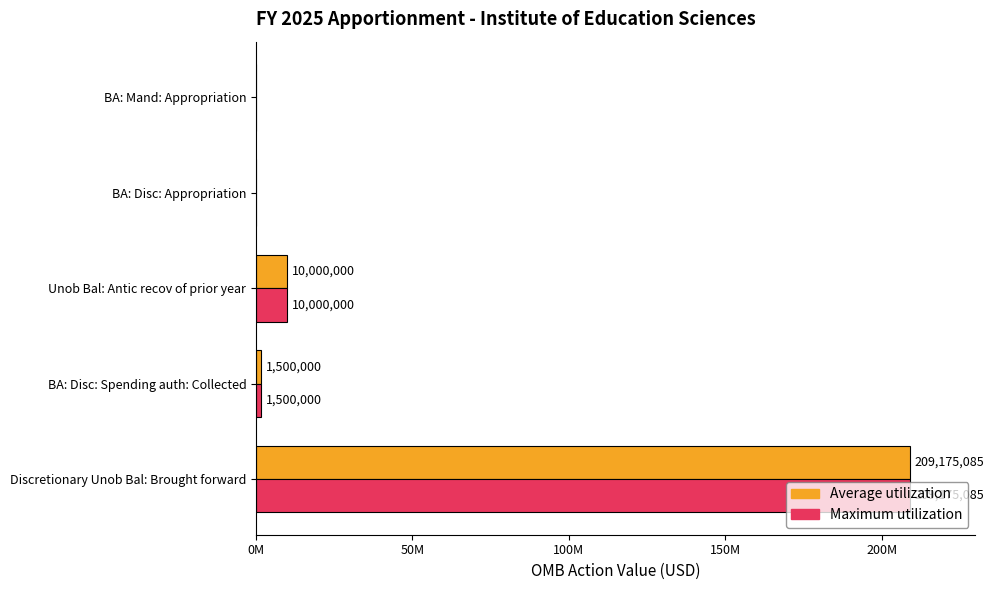

What are all the series names shown in the legend?

Average utilization, Maximum utilization